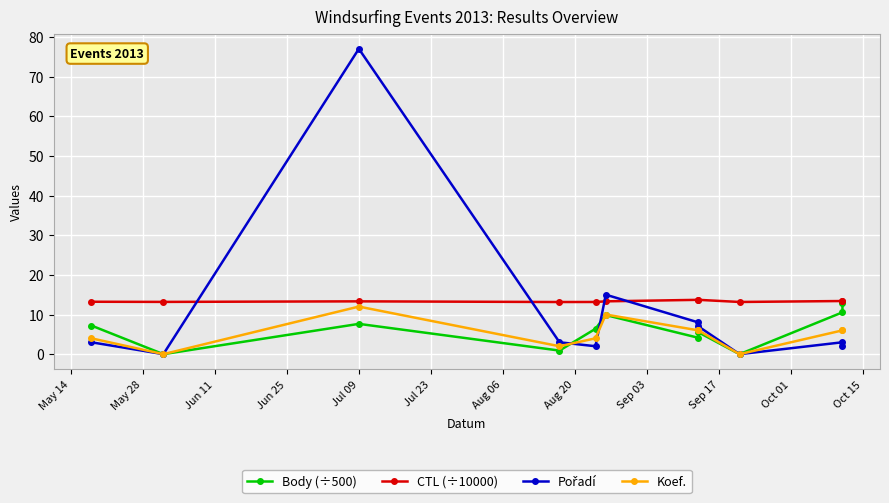

How many lines are shown in the chart?

4